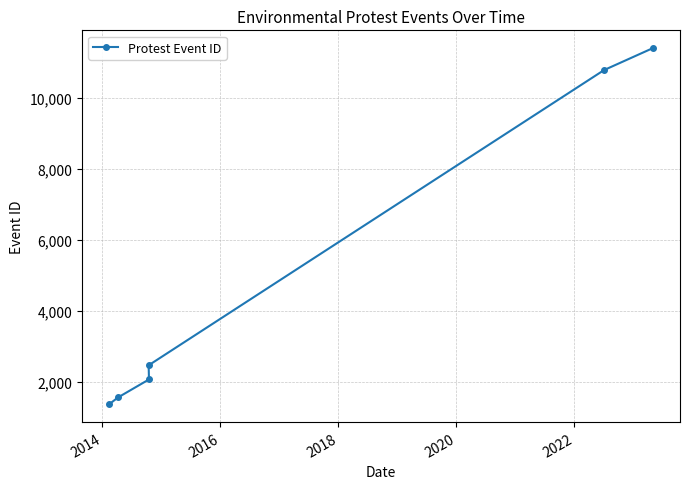

True or false: the data has more than 1 interior local peaks.

False